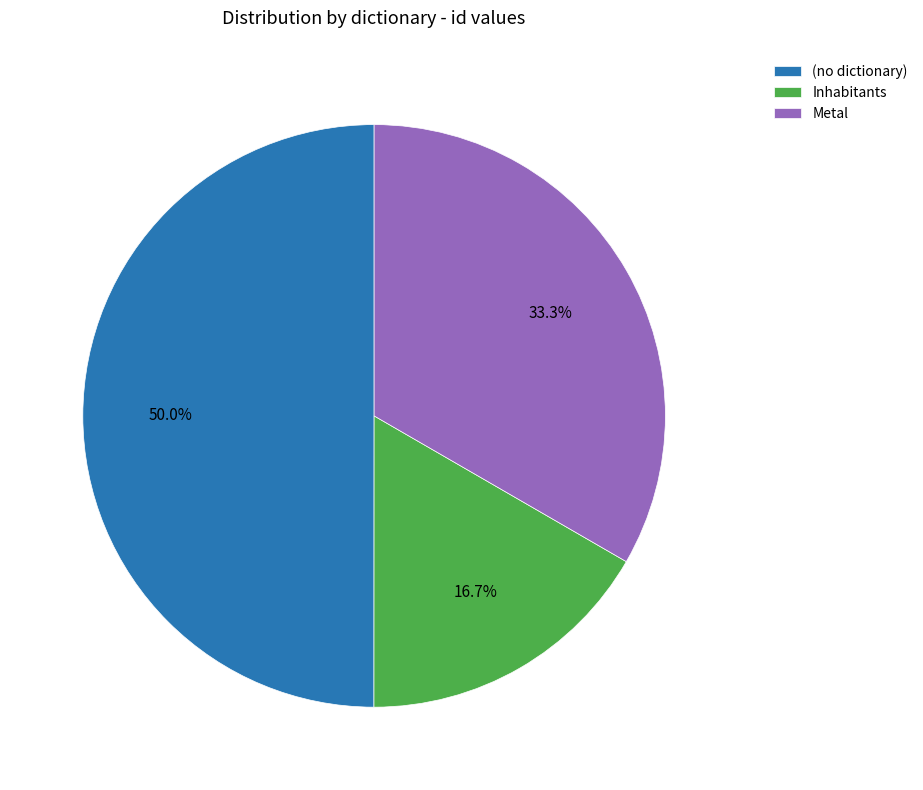

How many segments does this pie chart have?

3